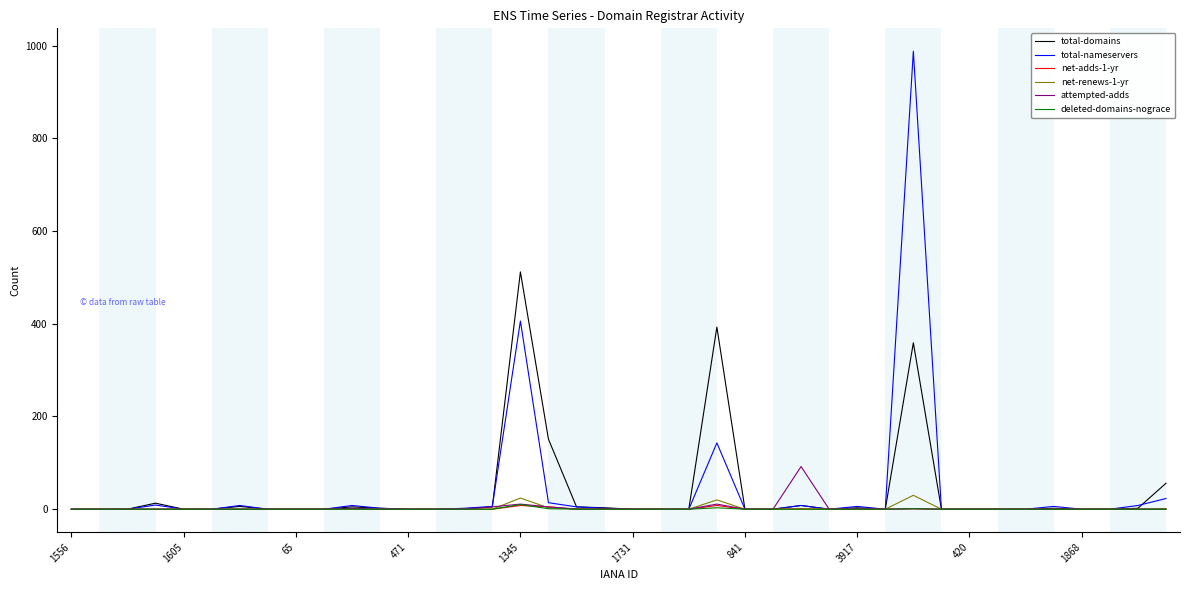

Which series has the largest range (max minus min)?

total-nameservers